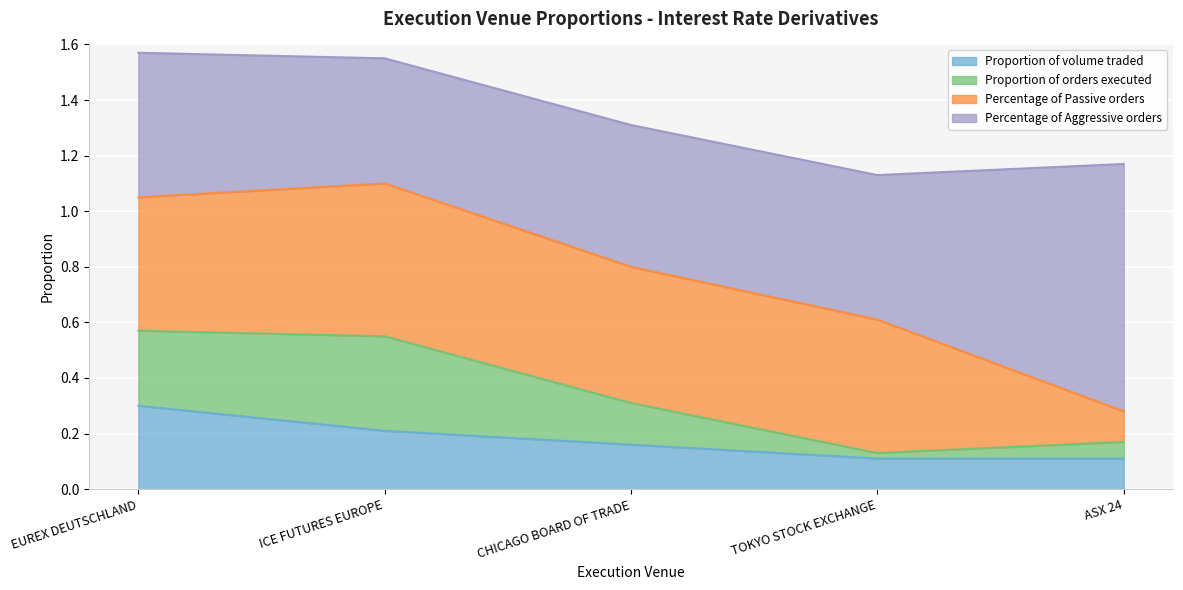

What is the spread (max minus min) of values at ICE FUTURES EUROPE?

0.3